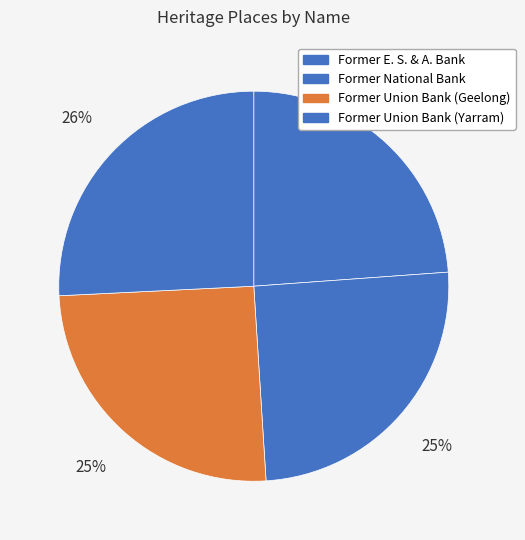

Is there a majority slice in this chart?

No